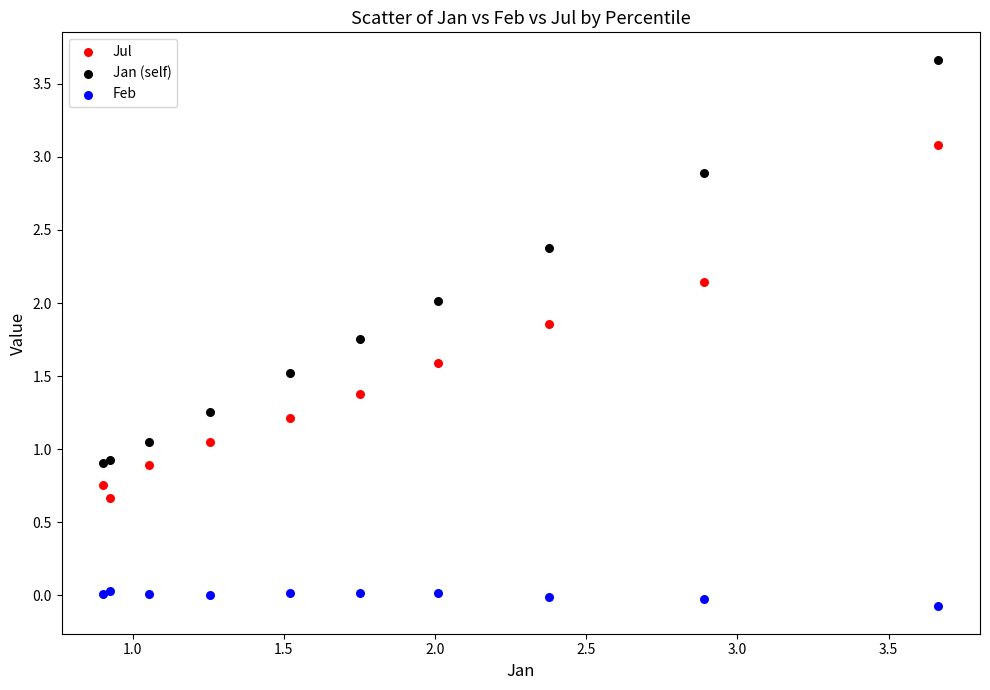

Which series reaches the maximum Y coordinate?

Jan (self)